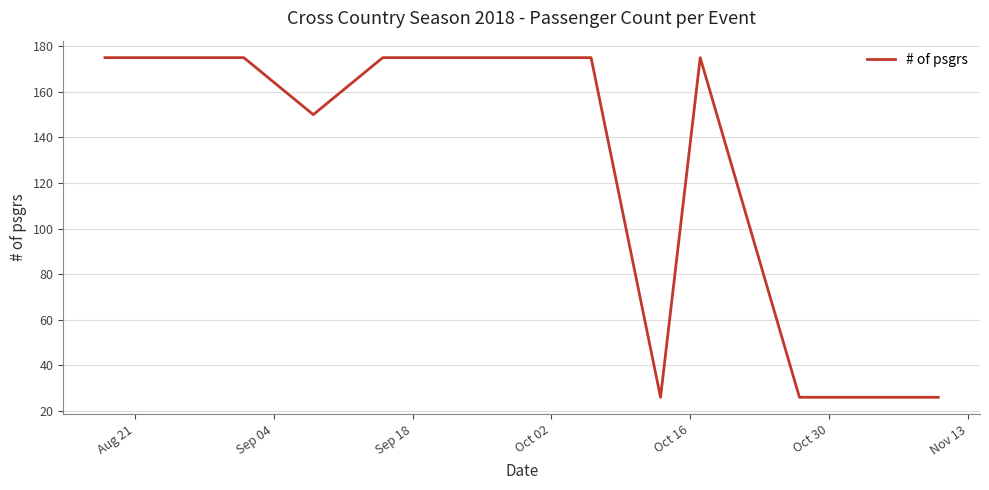

What is the smallest value displayed?

26